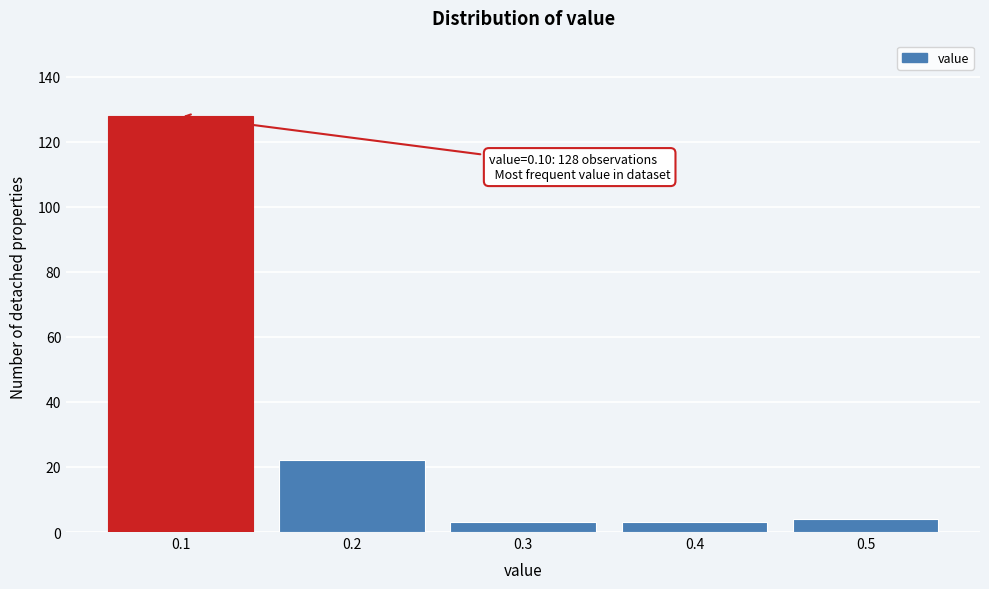

Over which range of the x-axis is the bar tallest?

0.05 to 0.15